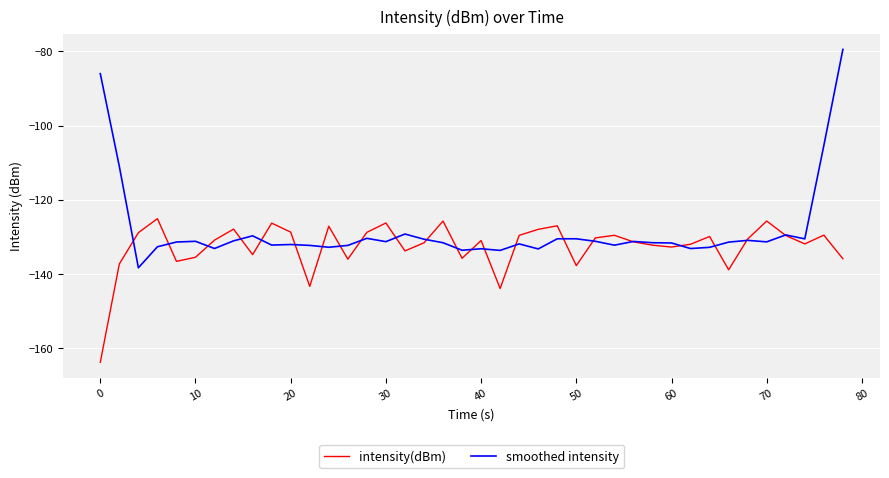

Rank the series by their maximum value, from lowest to highest.

intensity(dBm), smoothed intensity